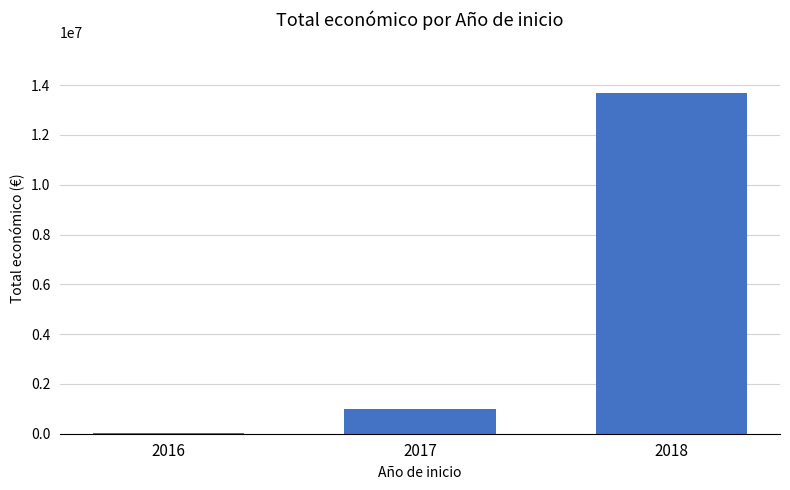

Approximately how many times larger is the value at 2017 compared to 2018?

0.1